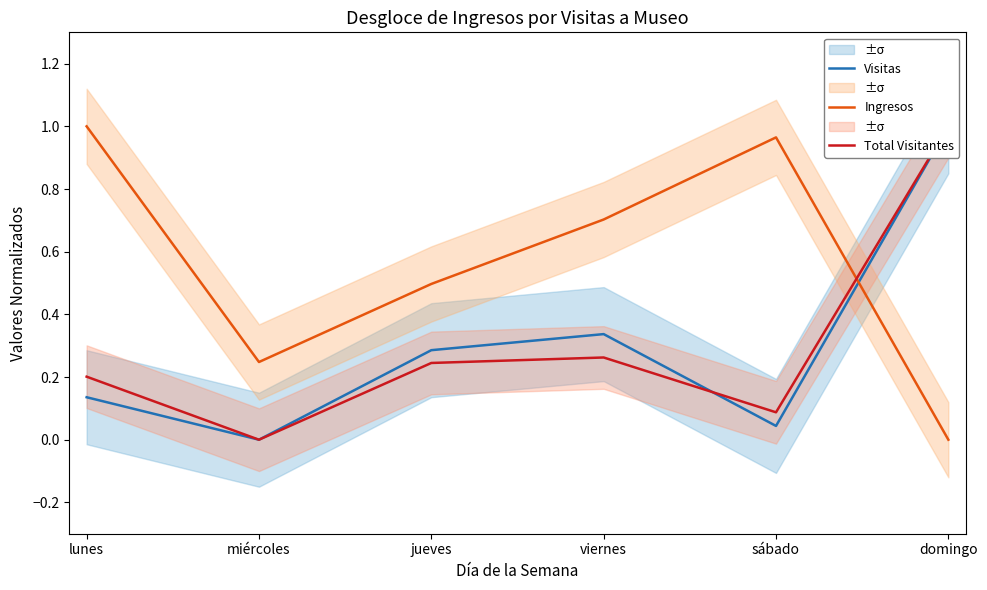

Is it true that Ingresos equals 0.7 at viernes?

True